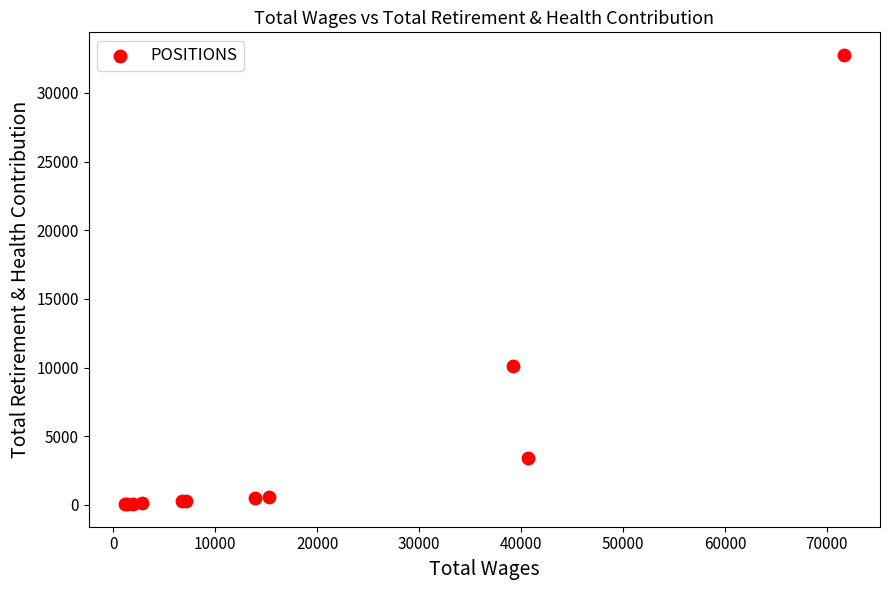

What Y value in the scatter plot is closest to 16409?

10146